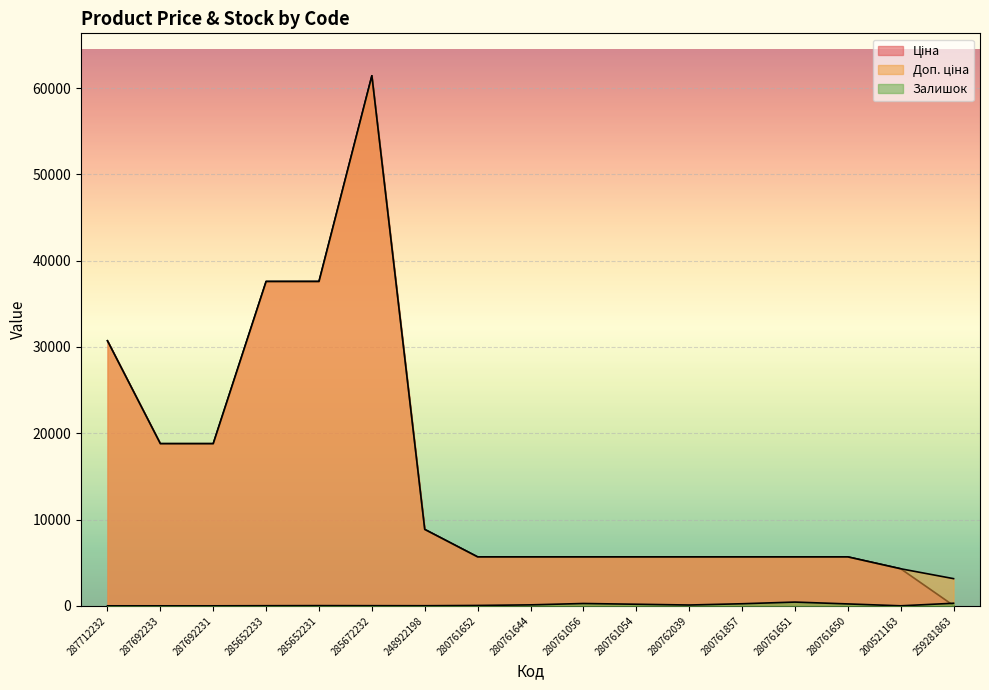

What is the label of the 10th point from the right?

280761652